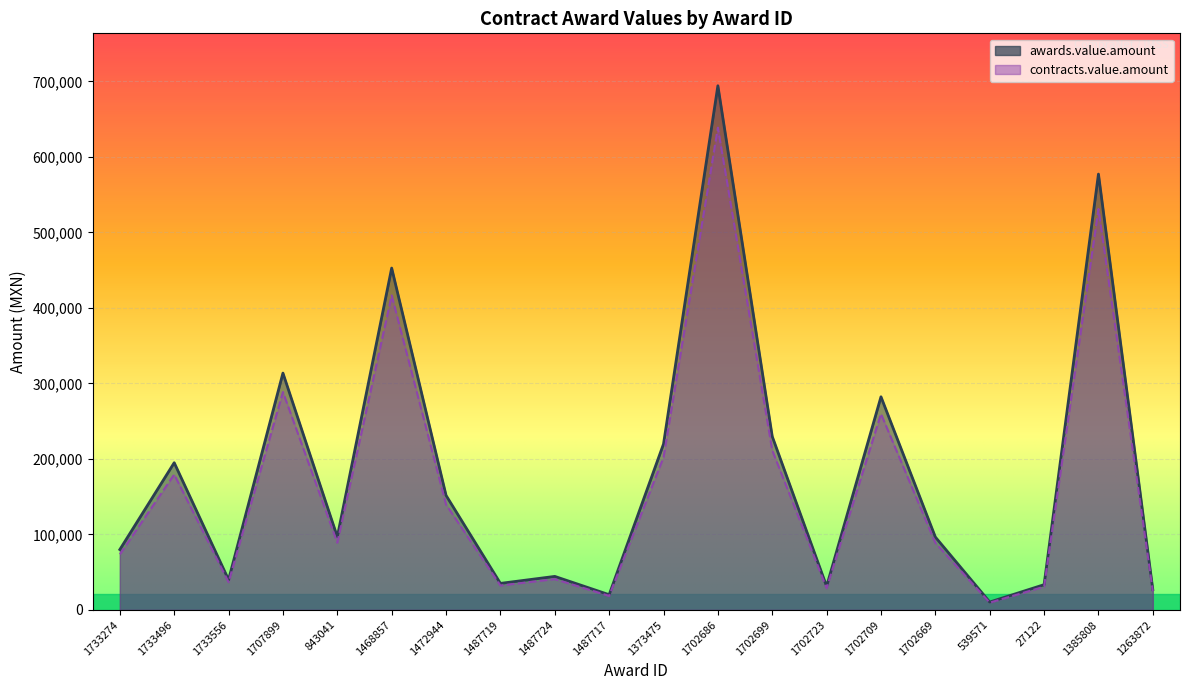

What is the total value across all series at 1487717?

38618.9